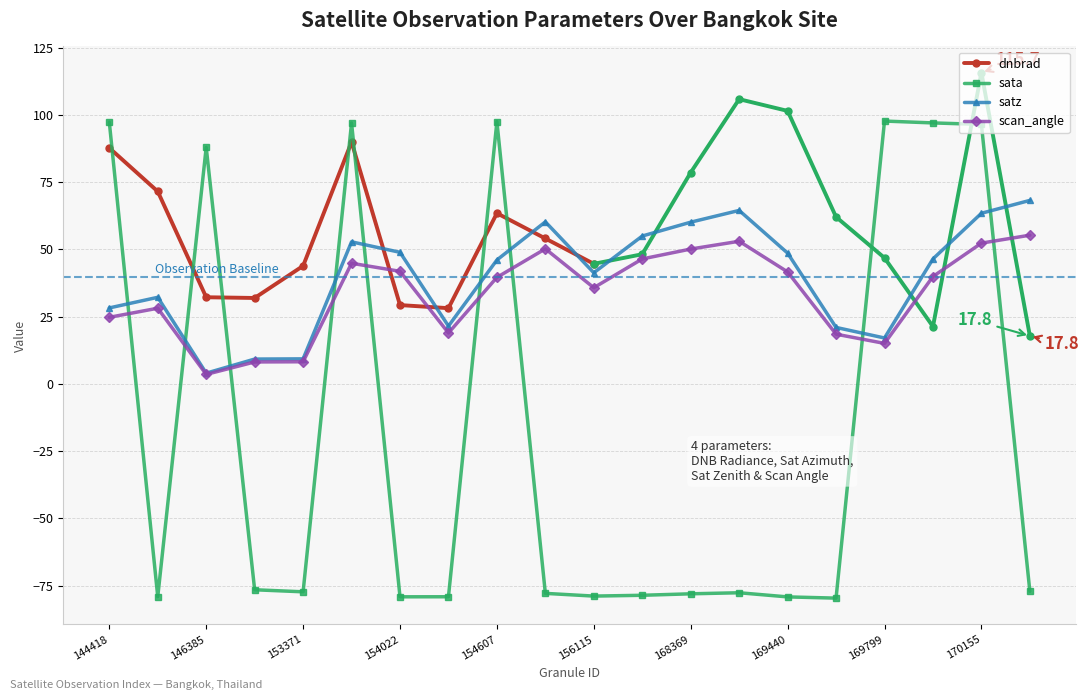

What is the value of the scan_angle point at the 20th from the left?

55.3